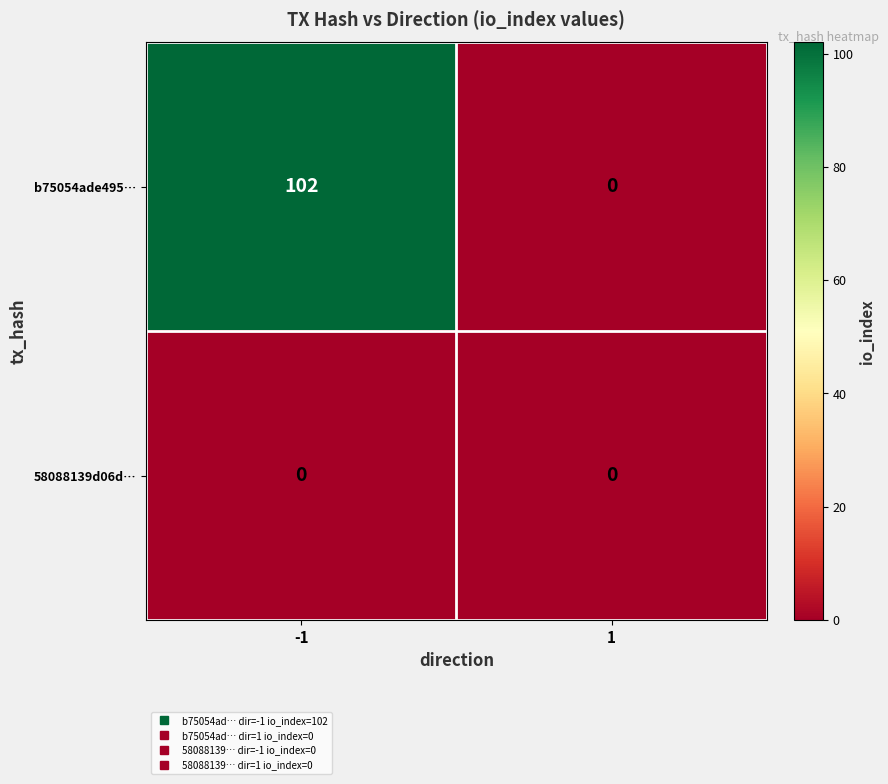

What is the maximum value for b75054ade495…?

102